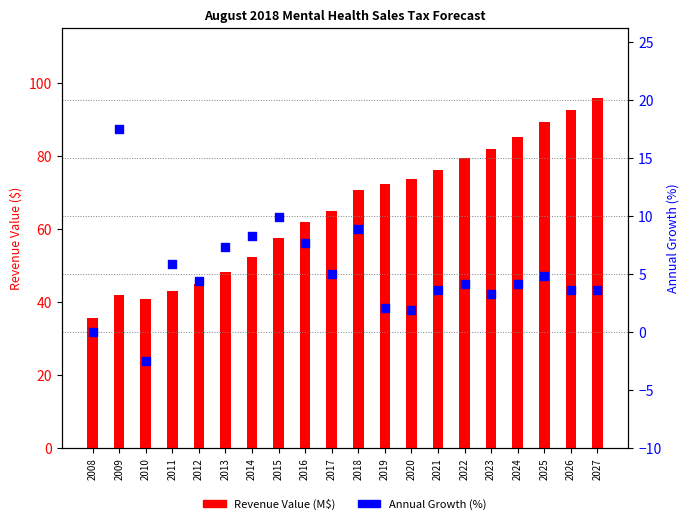

What are all the series names shown in the legend?

Revenue Value (M$), Annual Growth (%)